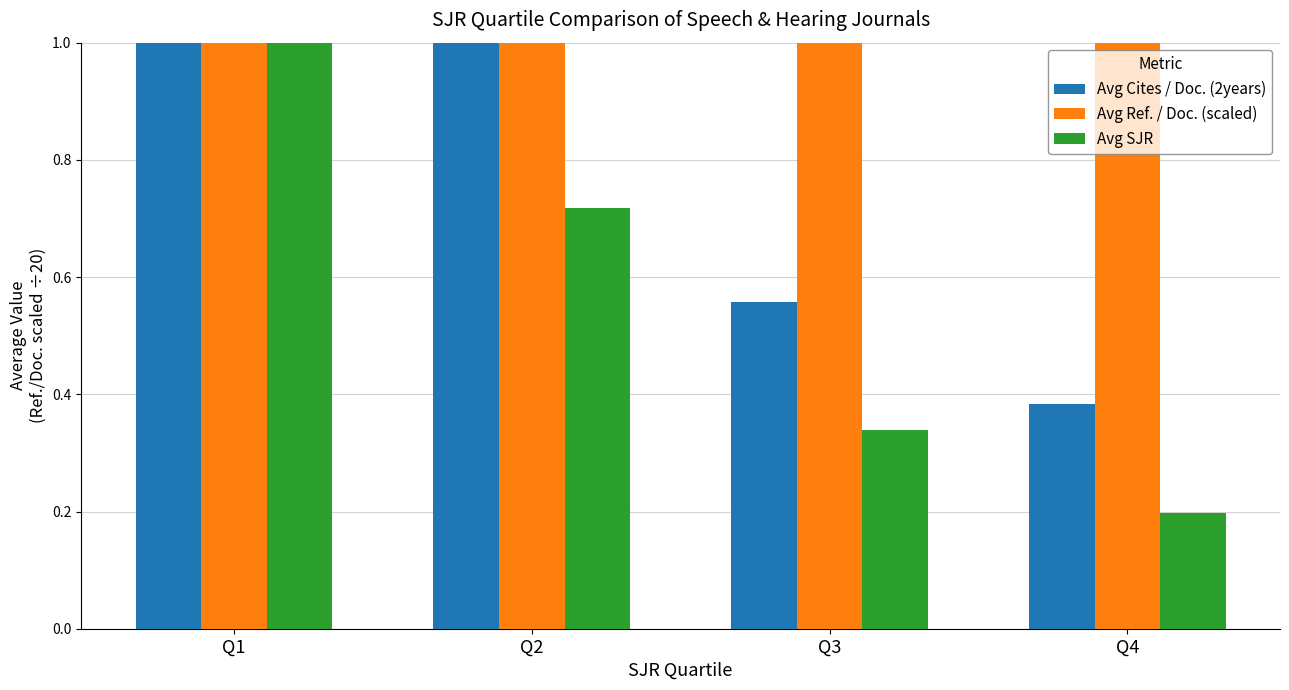

Which series has the largest total across all categories?

Avg Ref. / Doc. (scaled)